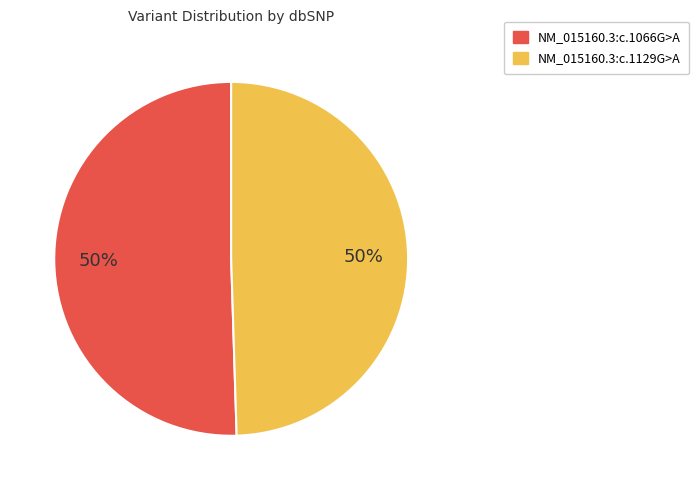

To the nearest percent, what is the average slice percentage?

50%